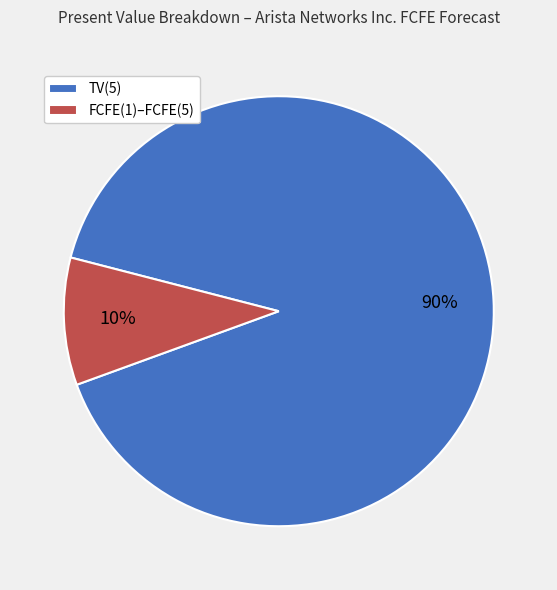

The TV(5) slice represents 83% of the pie. True or false?

False